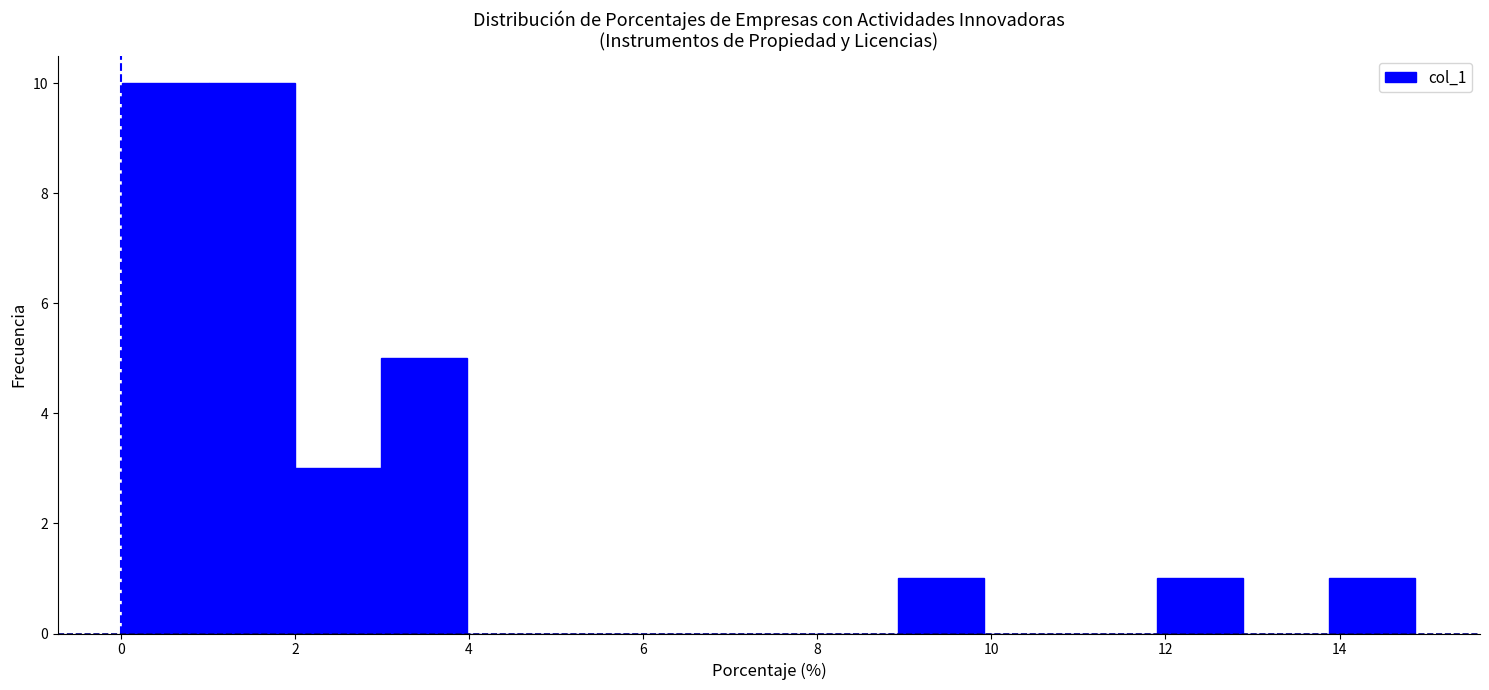

How tall is the bar that spans 0.0 to 1.0 on the x-axis? Neither the bar edges nor the heights are printed on the chart, so give them approximately, as read against the axes.

10